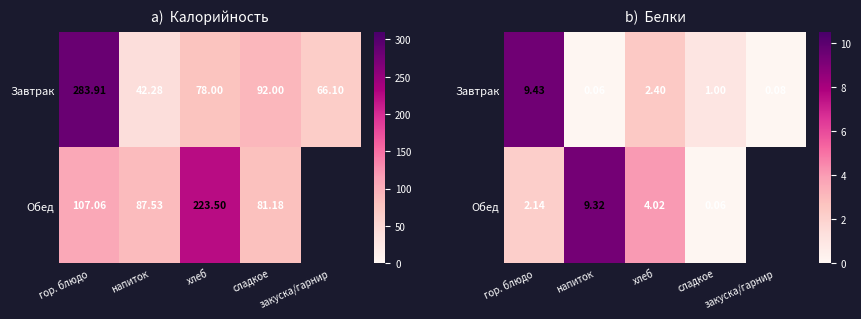

The value of Обед at напиток is 9.3. True or false?

True